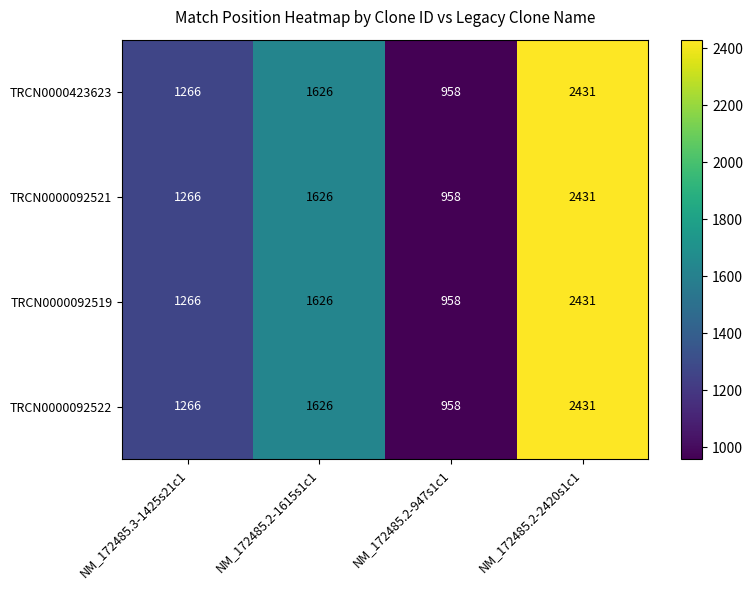

Reading left to right, transcribe all the data shown in this chart.

TRCN0000423623: 1266	1626	958	2431
TRCN0000092521: 1266	1626	958	2431
TRCN0000092519: 1266	1626	958	2431
TRCN0000092522: 1266	1626	958	2431